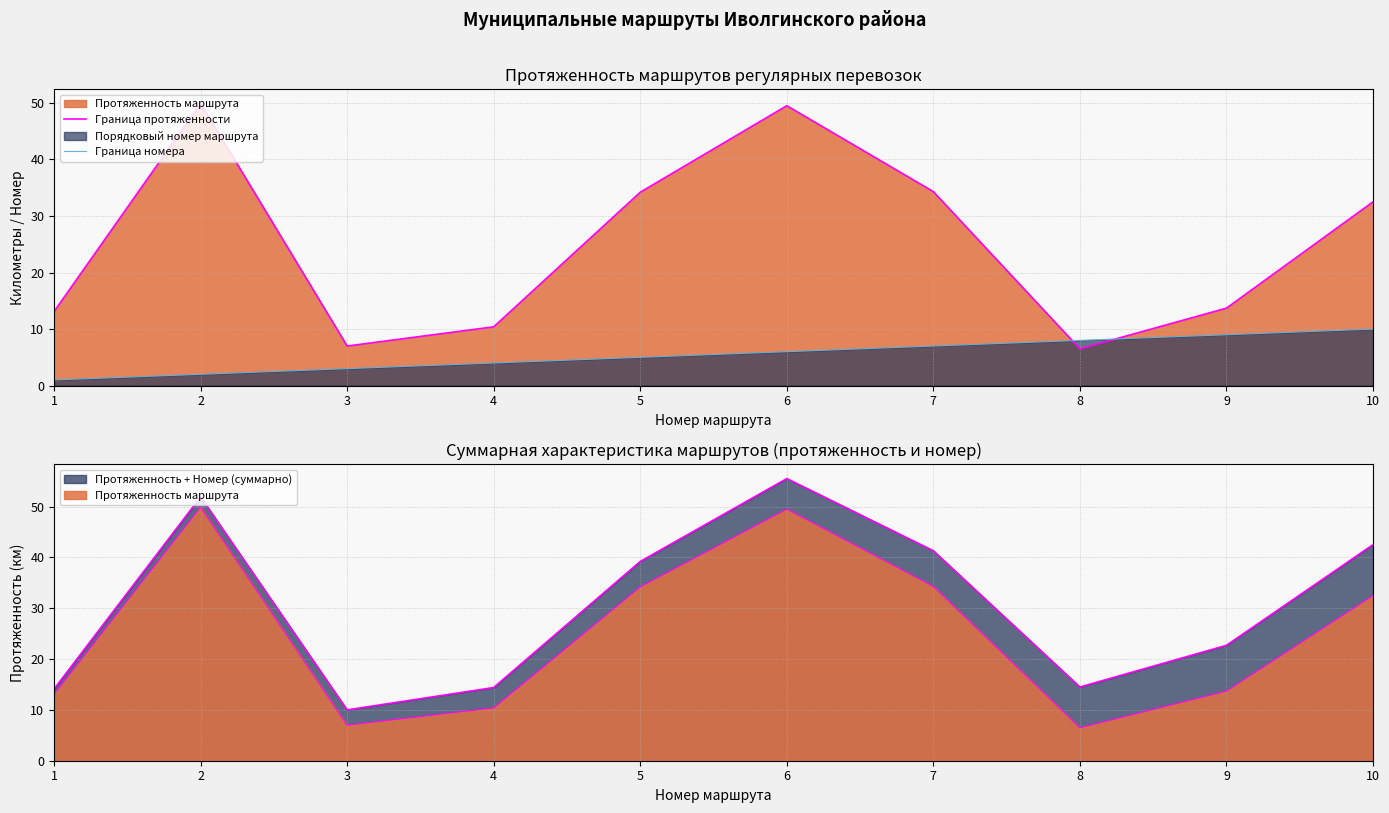

True or false: Граница номера has more than 0 points higher than both neighbors.

False